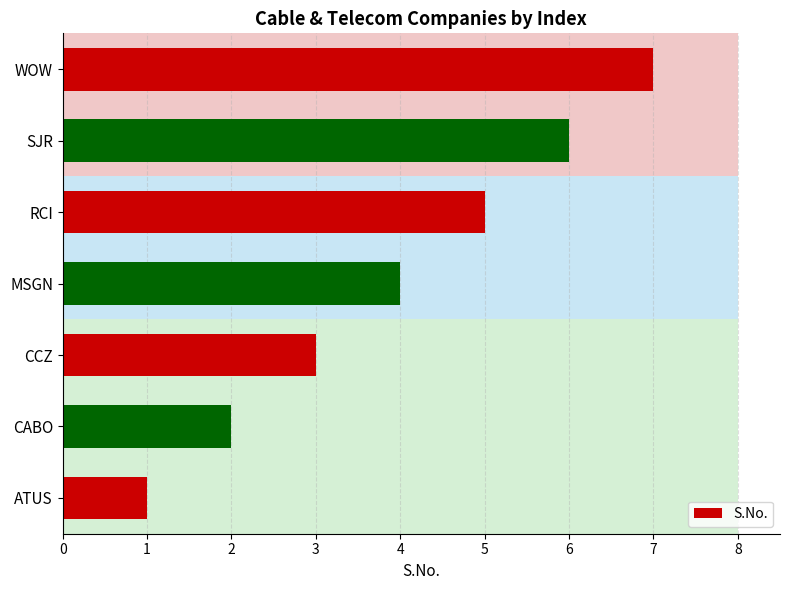

The chart shows a value of 2 at WOW. True or false?

False